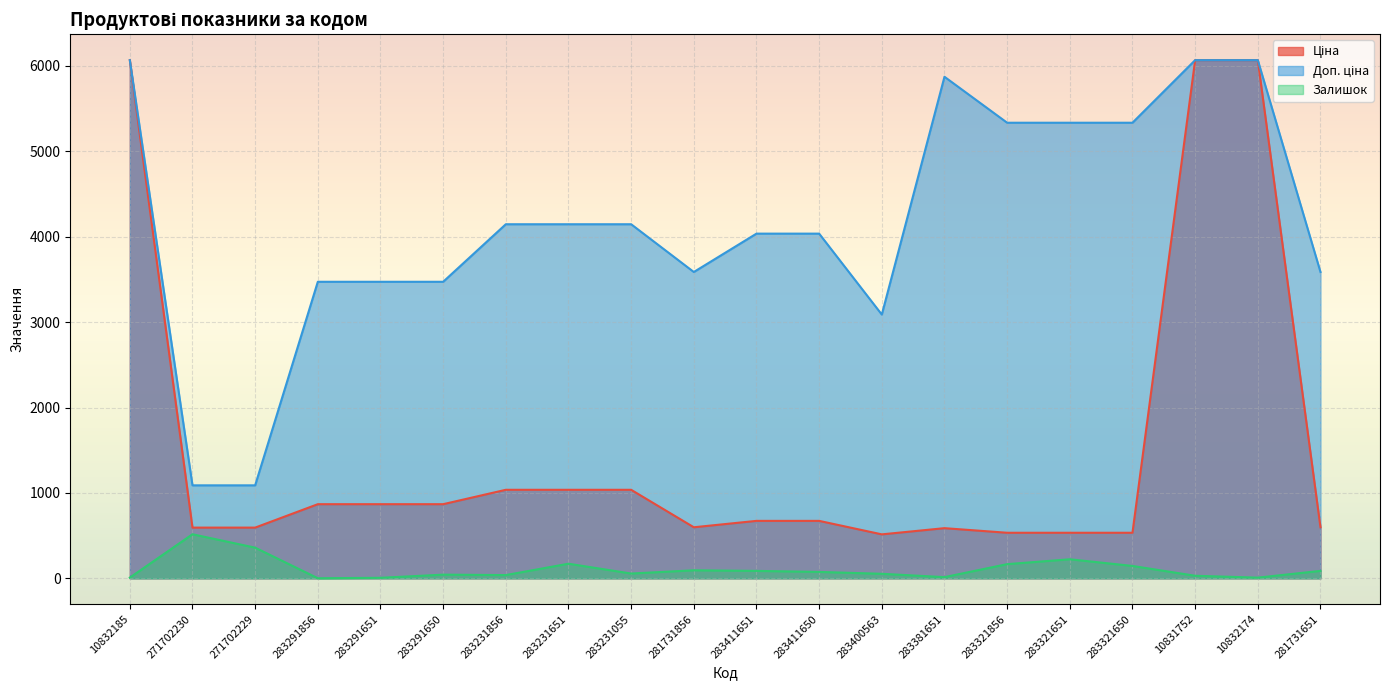

True or false: Залишок and Доп. ціна intersect in this chart.

False